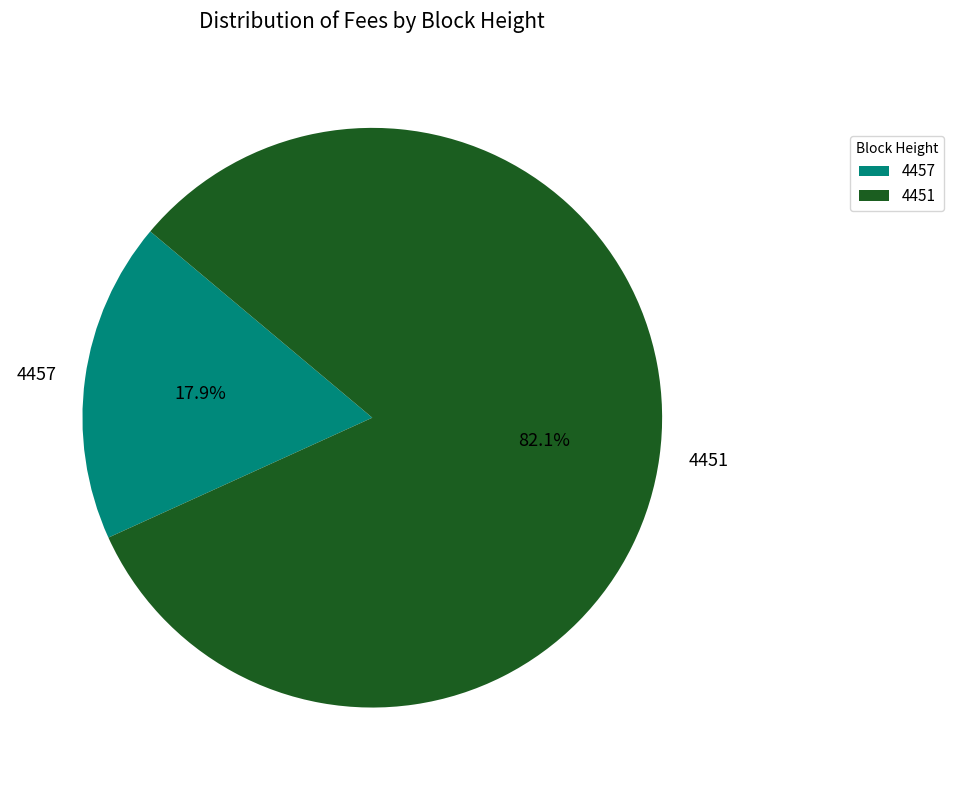

Rank the categories by value from highest to lowest.

4451, 4457